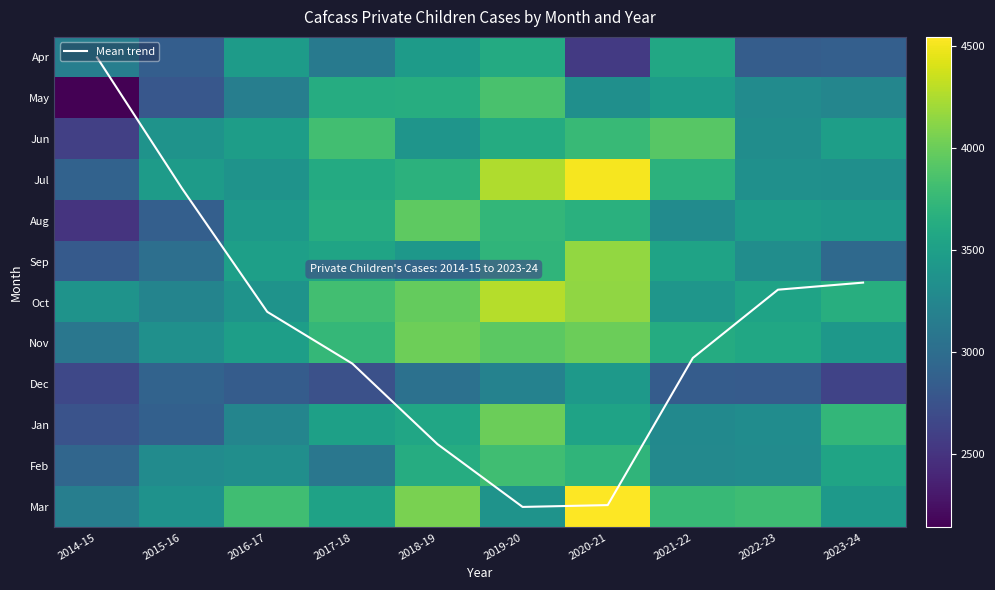

Which category has the highest value across all series?

2020-21